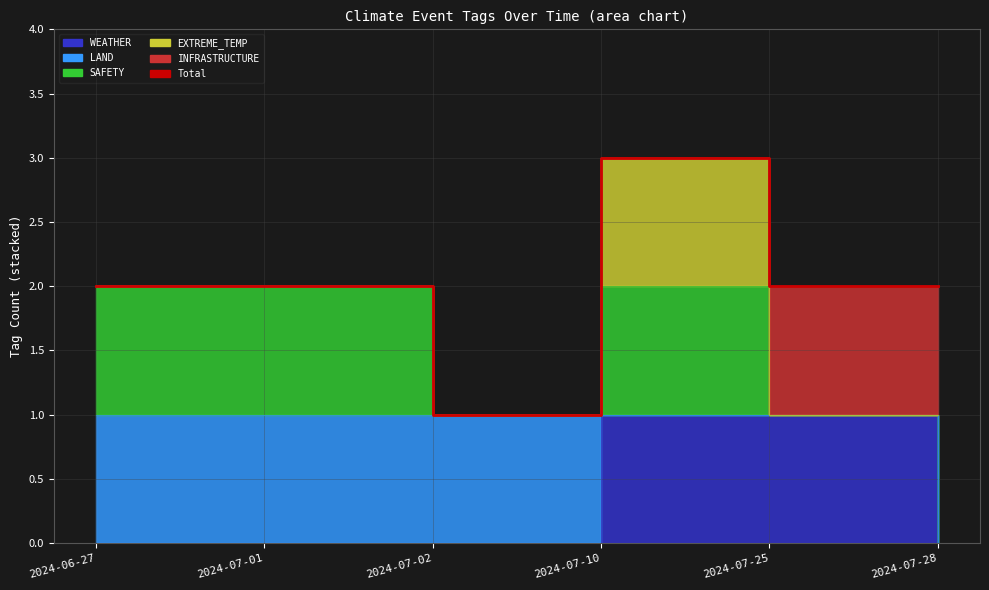

Is it true that the value at 2024-06-27 is 3?

False